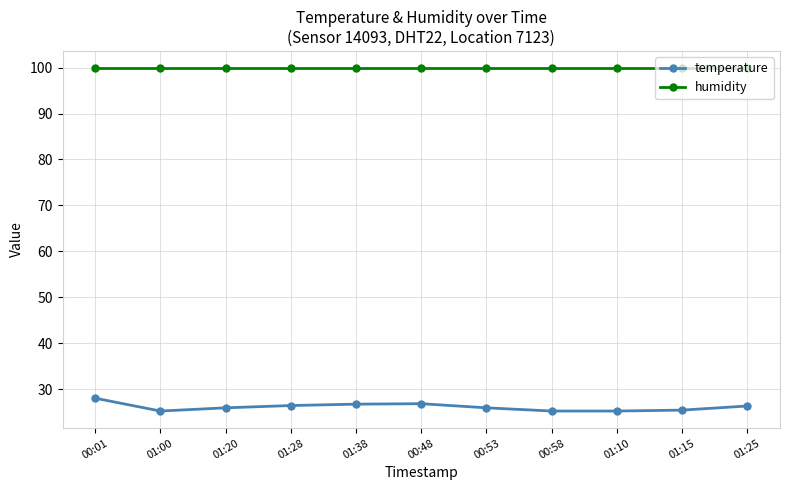

What is the label of the 11th point from the right?

00:01